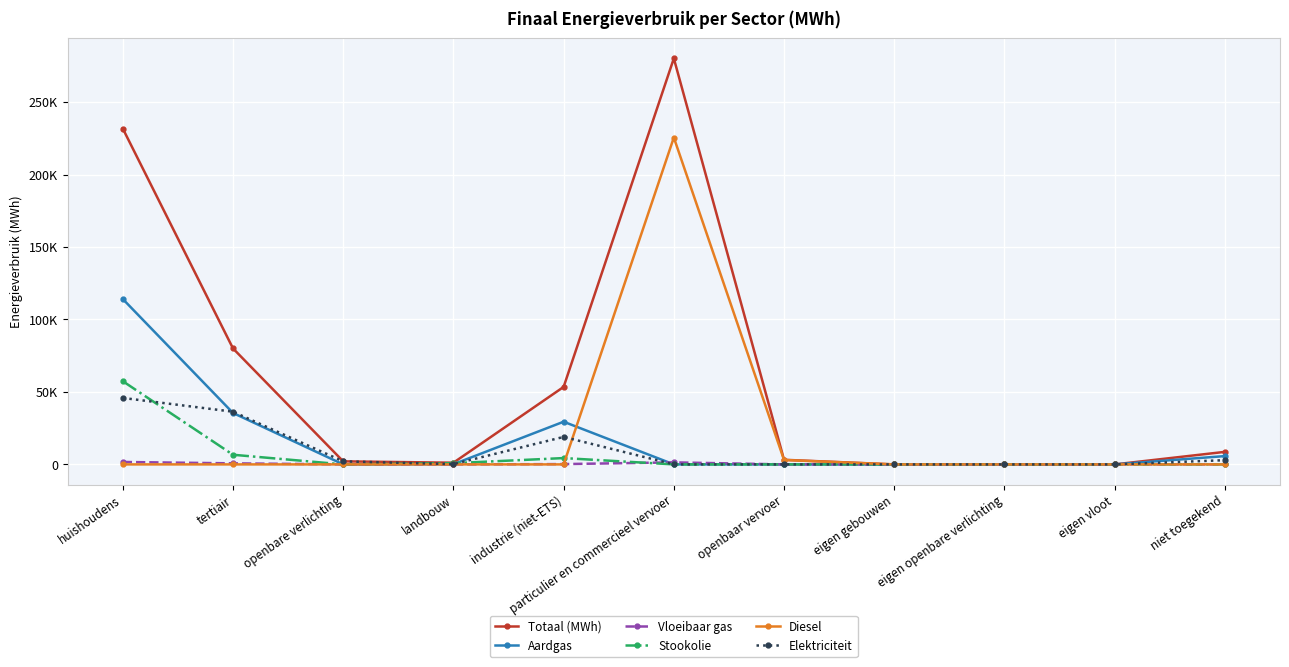

What is the approximate value of Vloeibaar gas at tertiair?

732.4